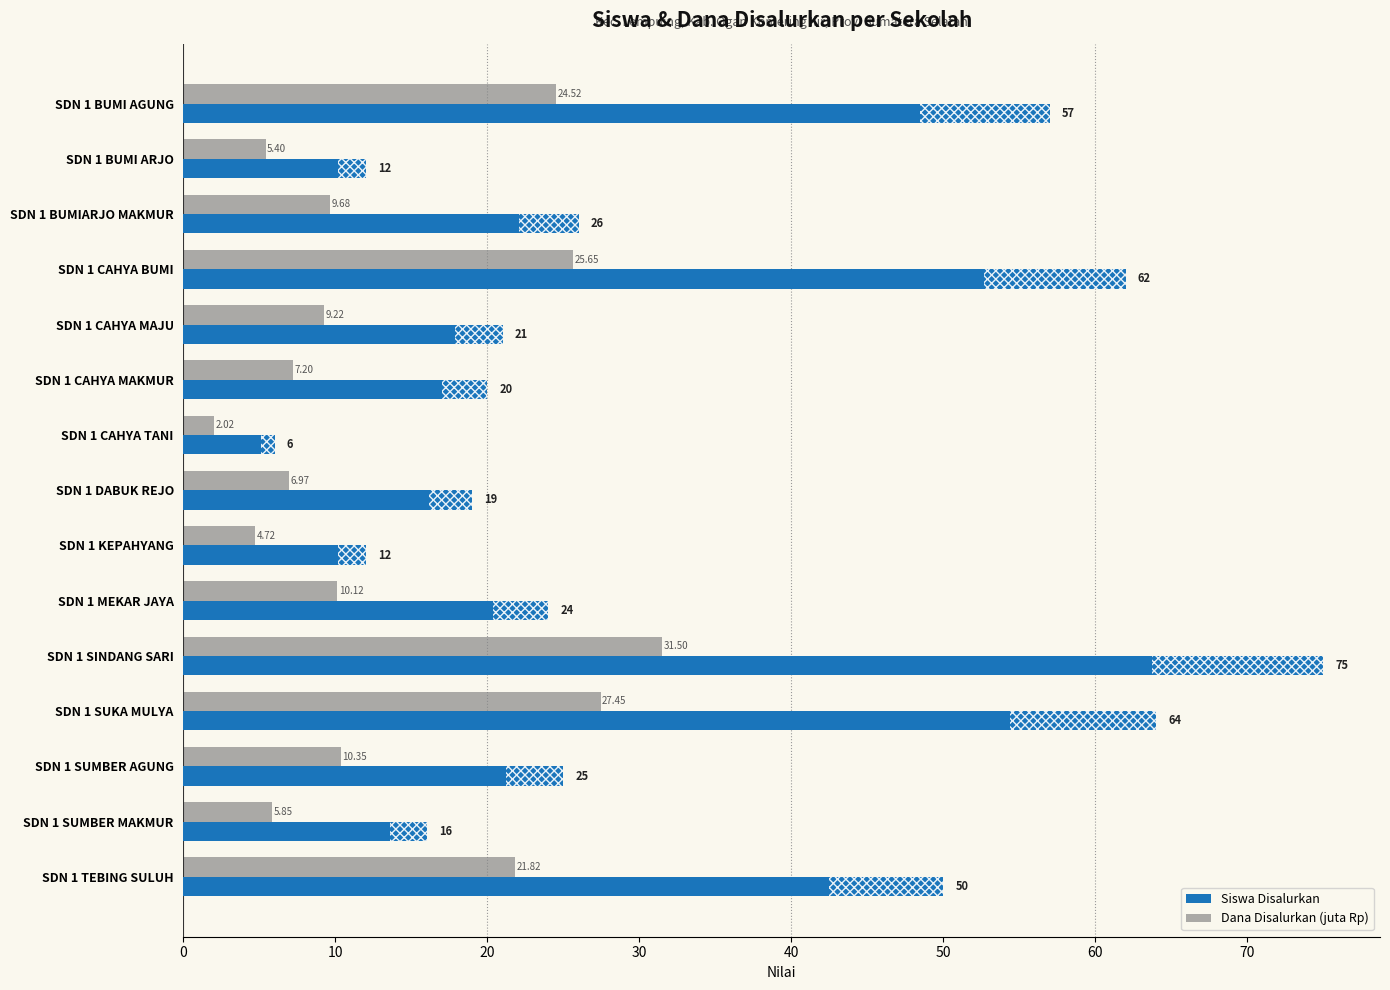

At how many categories does at least one series exceed 36?

5